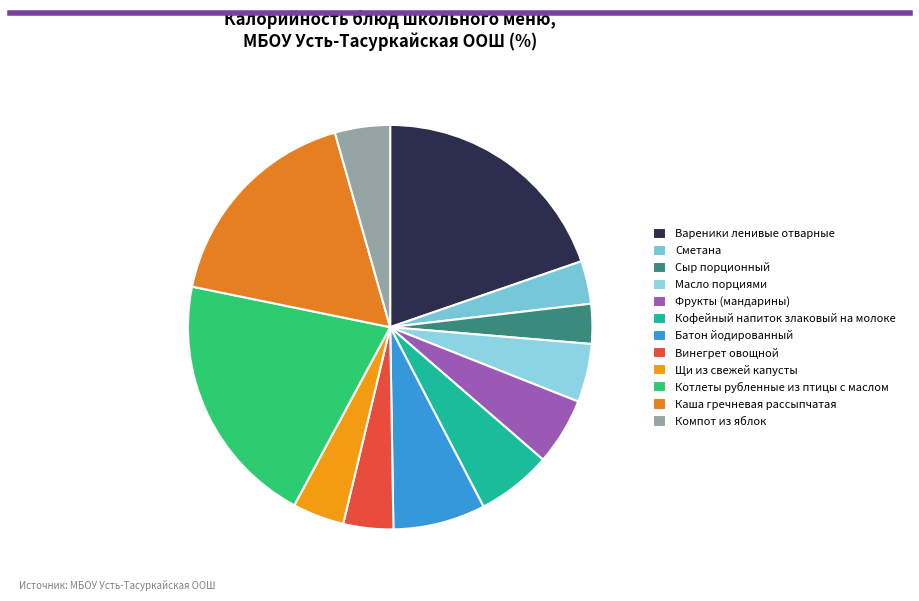

To the nearest percent, what is the difference between the largest and smallest slice percentages?

17%